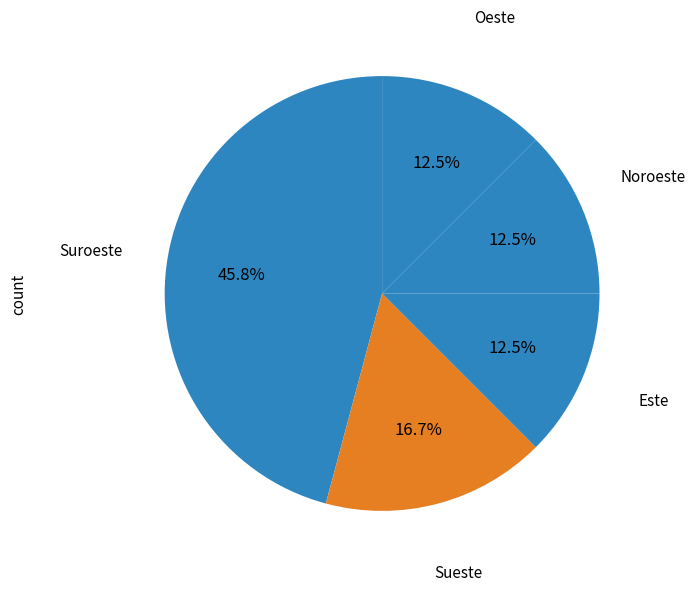

How many segments does this pie chart have?

5